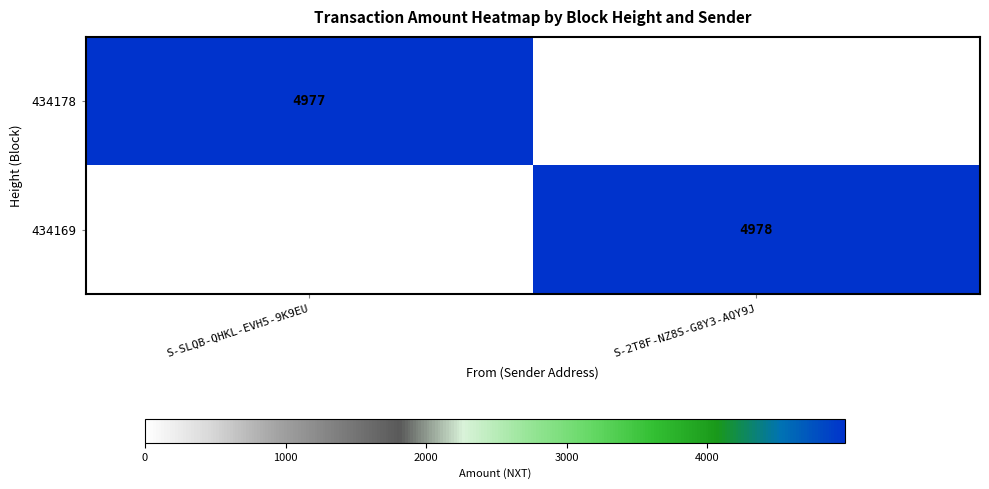

The value of 434178 at S-SLQB-QHKL-EVH5-9K9EU is 4977. True or false?

True